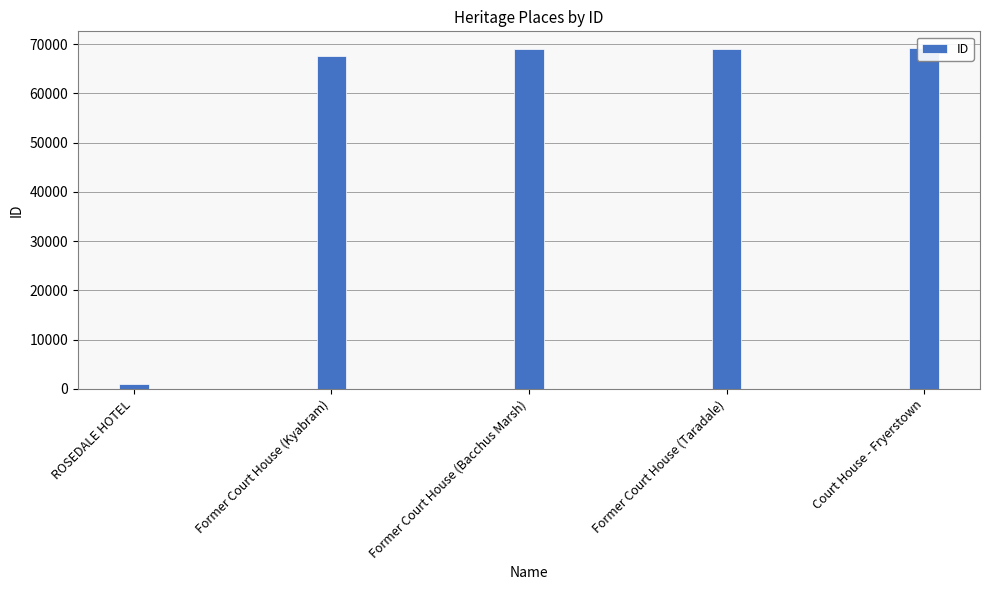

Reading right to left, what are all the values shown in this chart?

Court House - Fryerstown=69154	Former Court House (Taradale)=69117	Former Court House (Bacchus Marsh)=69054	Former Court House (Kyabram)=67667	ROSEDALE HOTEL=996